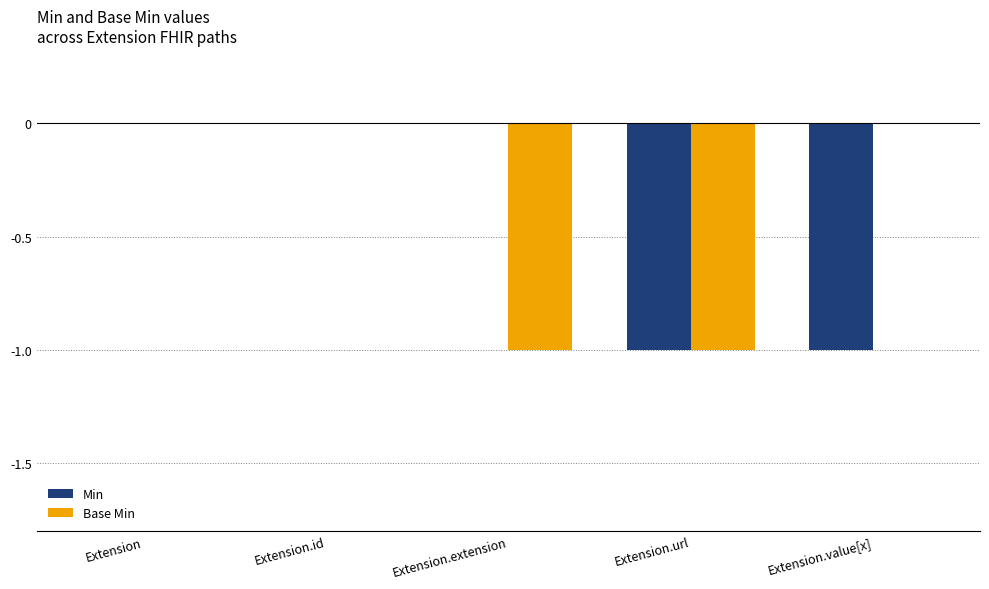

The value of Base Min at Extension.extension is 0. True or false?

False